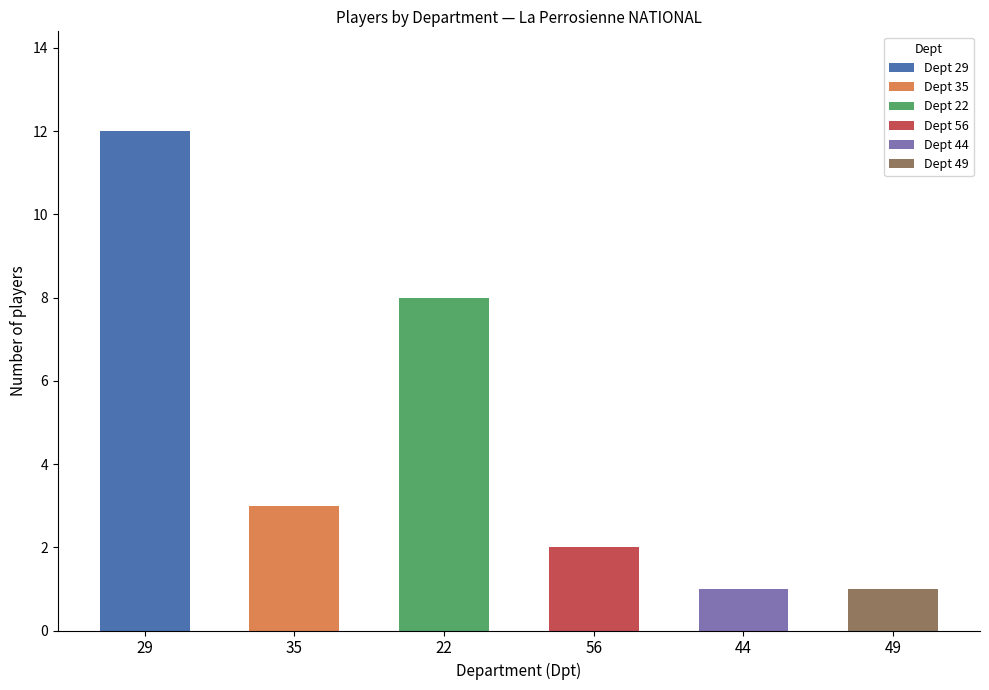

Reading left to right, transcribe all the data shown in this chart.

12	3	8	2	1	1